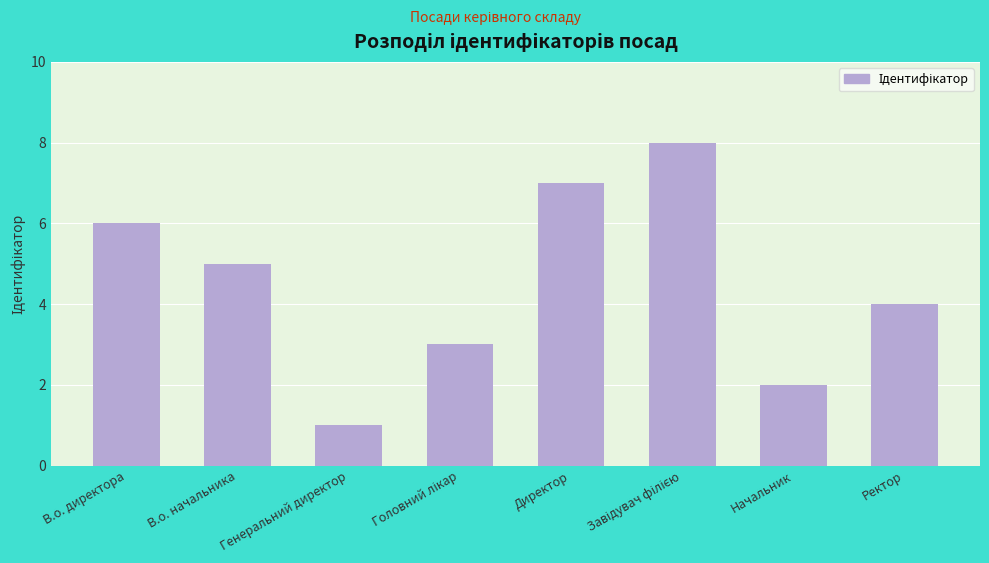

What is the difference between the second highest and minimum values?

6